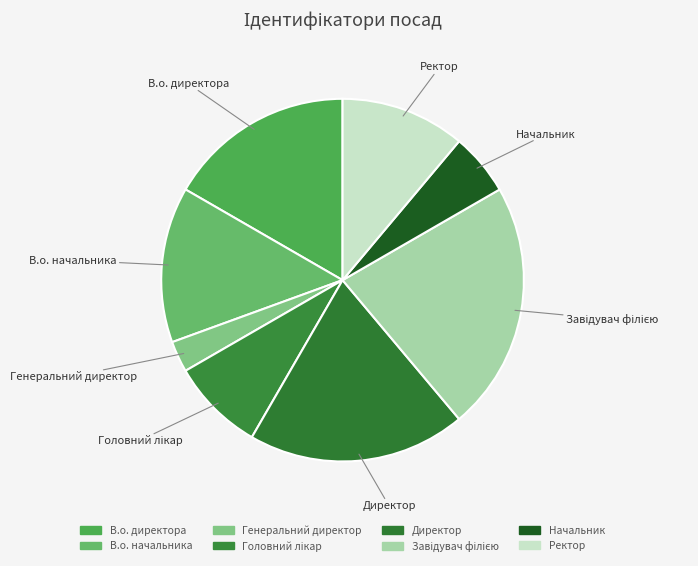

Do В.о. начальника and Директор together represent more than half of the pie?

No